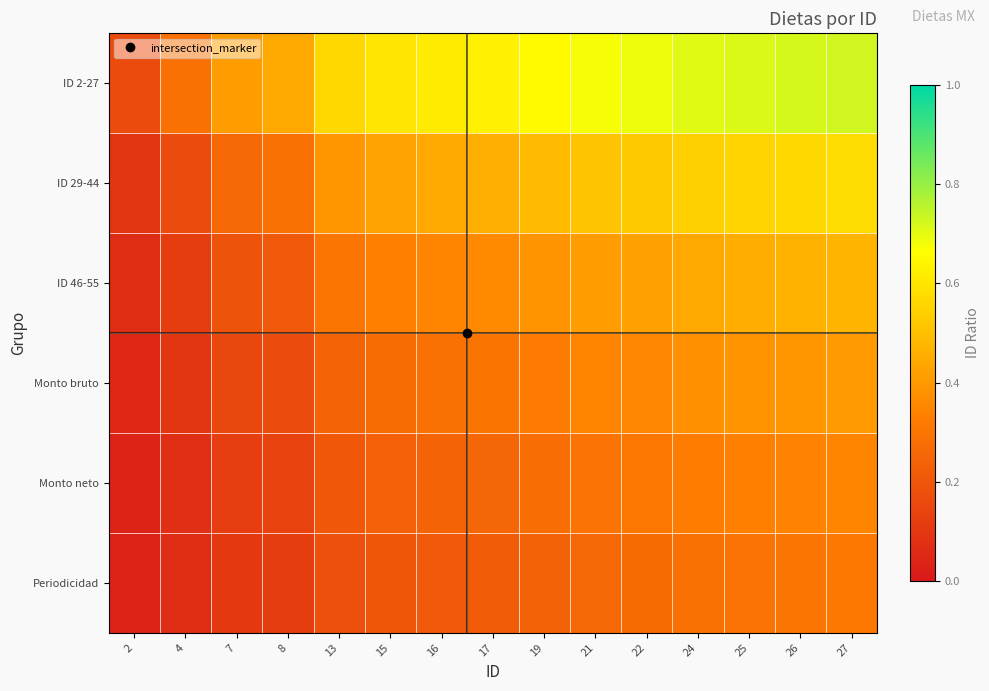

Rank the series by their maximum value, from lowest to highest.

Periodicidad, Monto neto, Monto bruto, ID 46-55, ID 29-44, ID 2-27